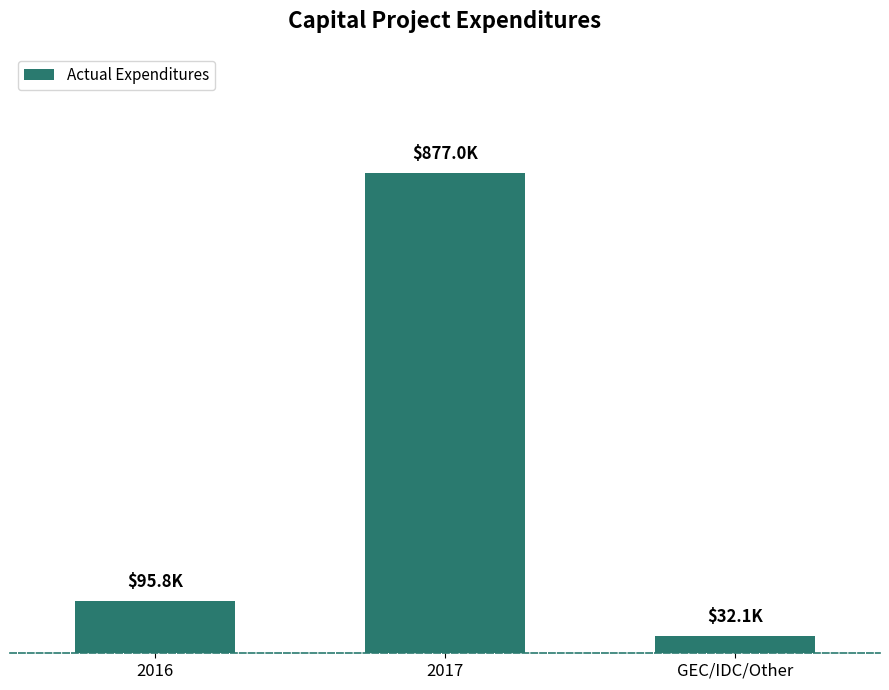

Does the chart contain any negative values?

No